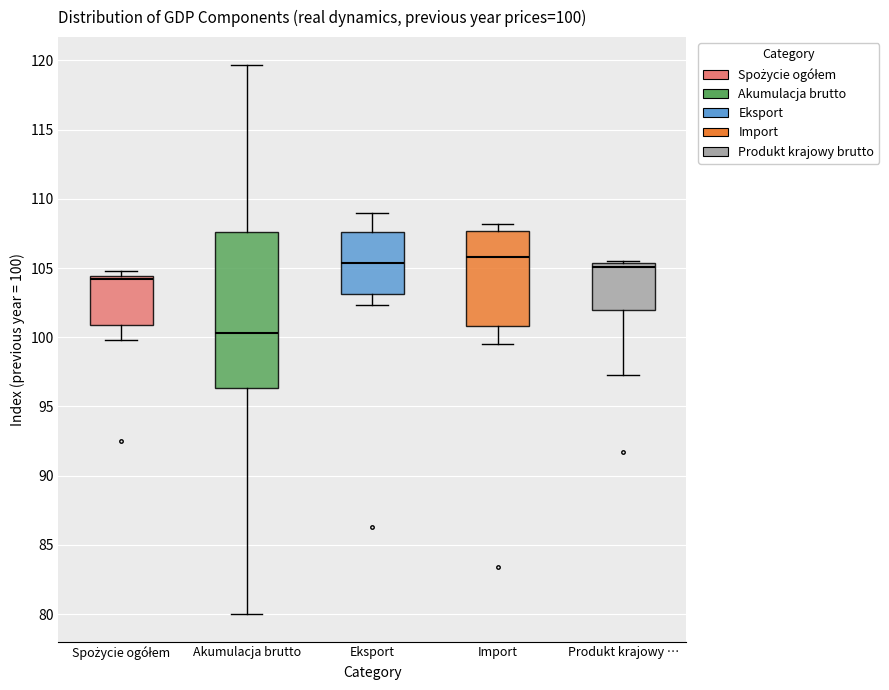

Comparing the boxes themselves (not the whiskers), which one is the tallest?

Akumulacja brutto